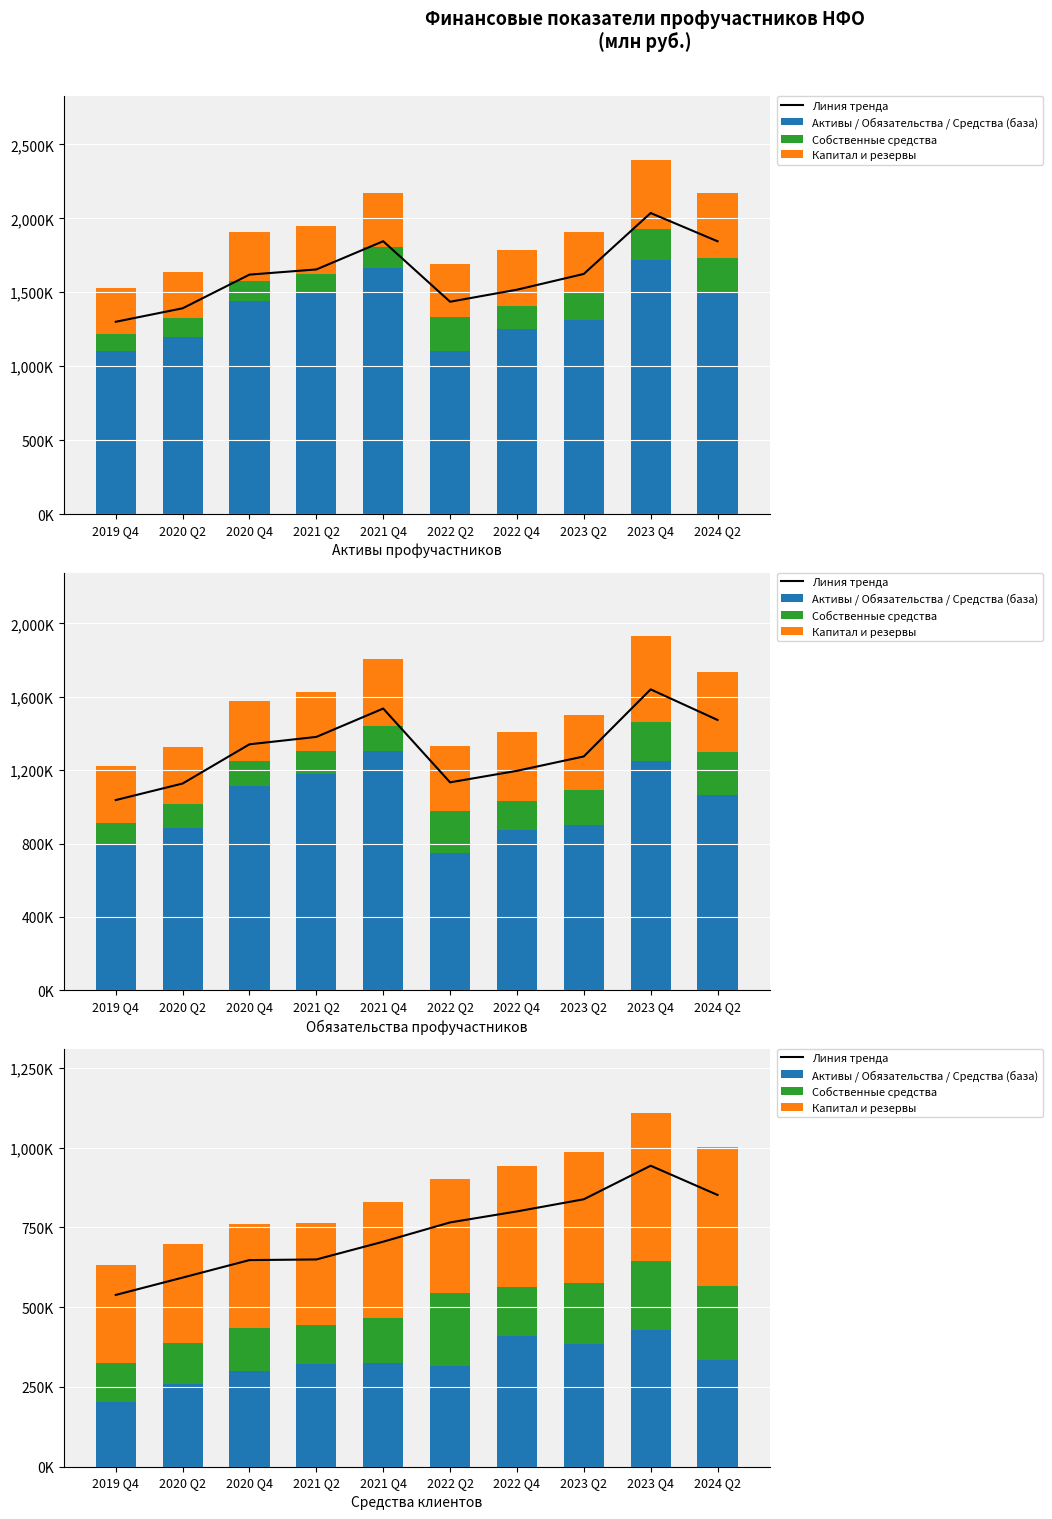

What is the highest value of the Активы / Обязательства / Средства (база) series?

429757.5